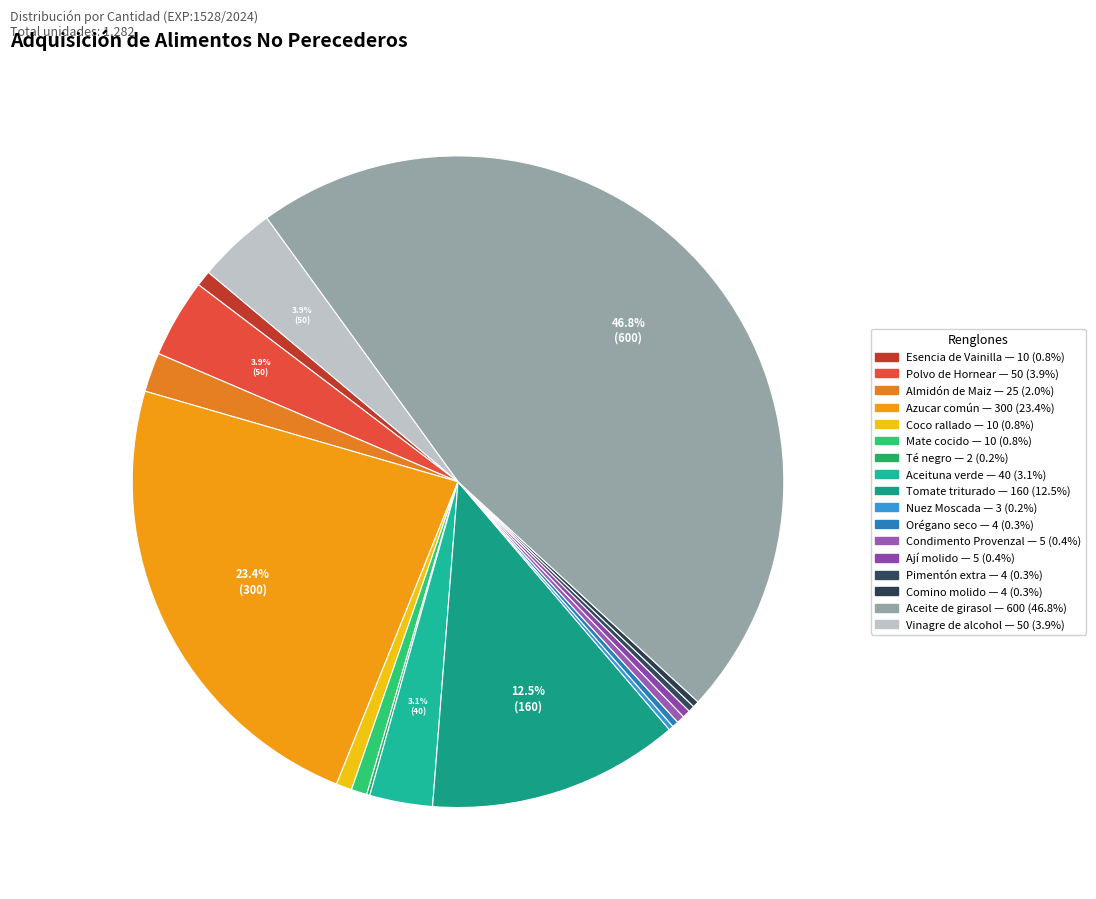

Which has a higher value, Pimentón extra or Ají molido?

Ají molido